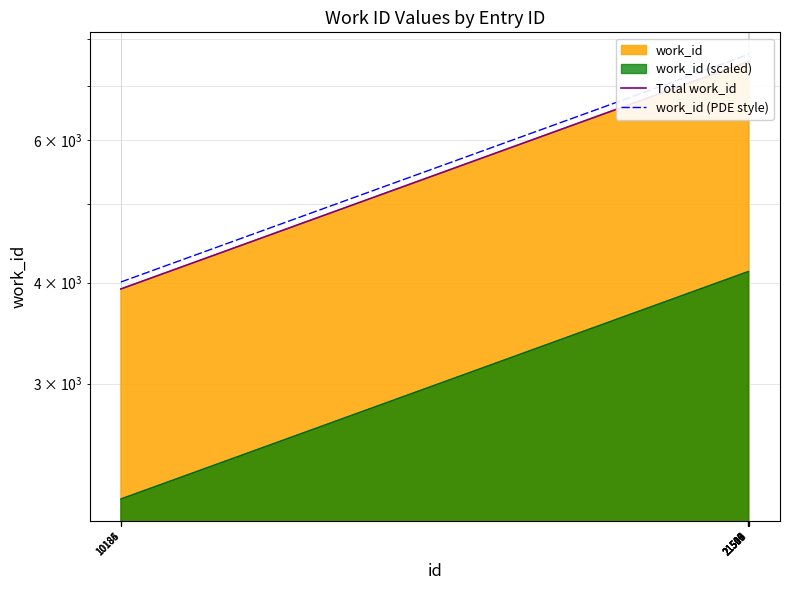

True or false: Total work_id and work_id (PDE style) cross at least once.

False